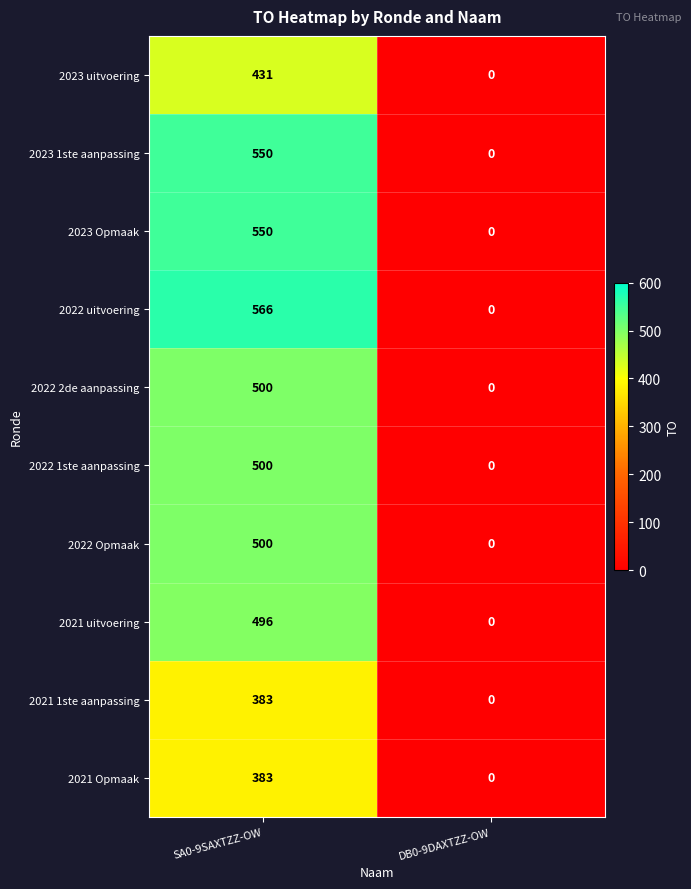

Reading left to right, list all the values displayed in this chart.

2023 uitvoering: 431	0
2023 1ste aanpassing: 550	0
2023 Opmaak: 550	0
2022 uitvoering: 566	0
2022 2de aanpassing: 500	0
2022 1ste aanpassing: 500	0
2022 Opmaak: 500	0
2021 uitvoering: 496	0
2021 1ste aanpassing: 383	0
2021 Opmaak: 383	0